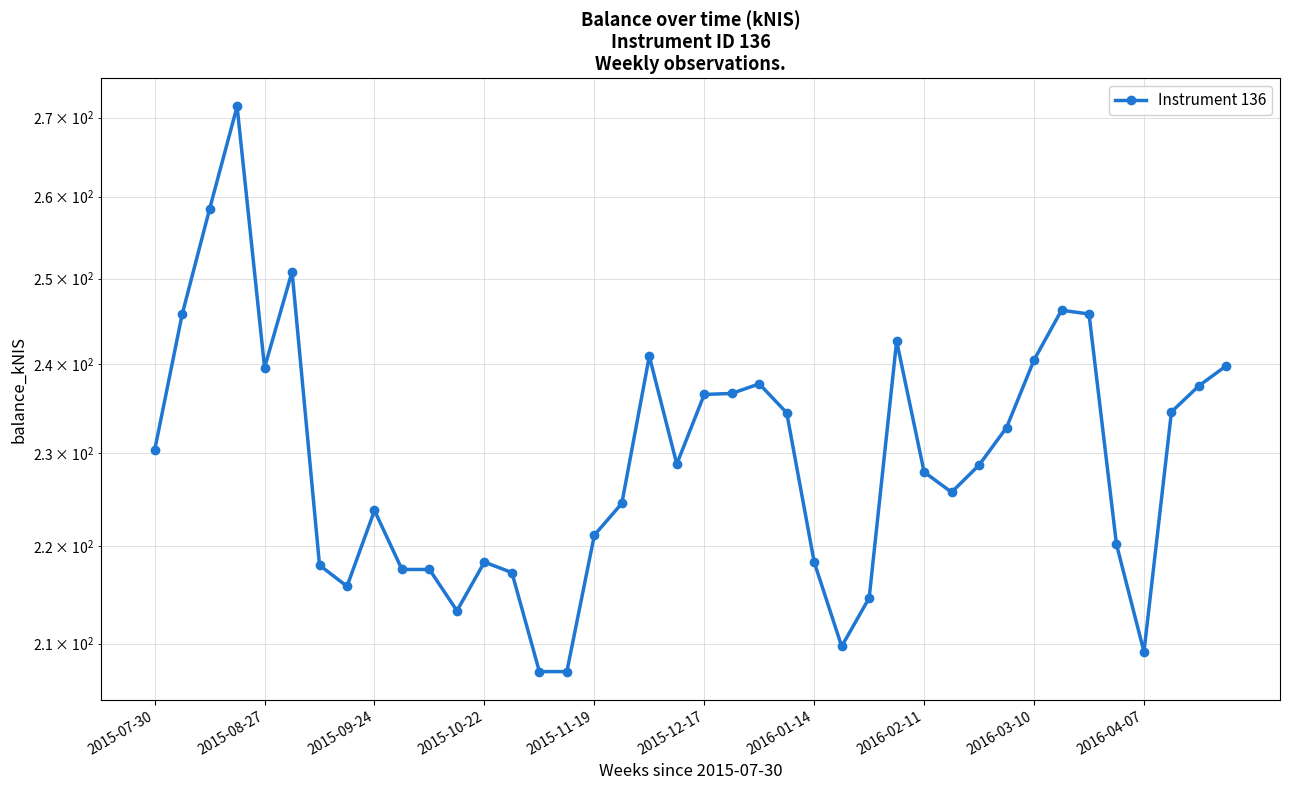

What is the difference between the maximum and minimum values?

64.2